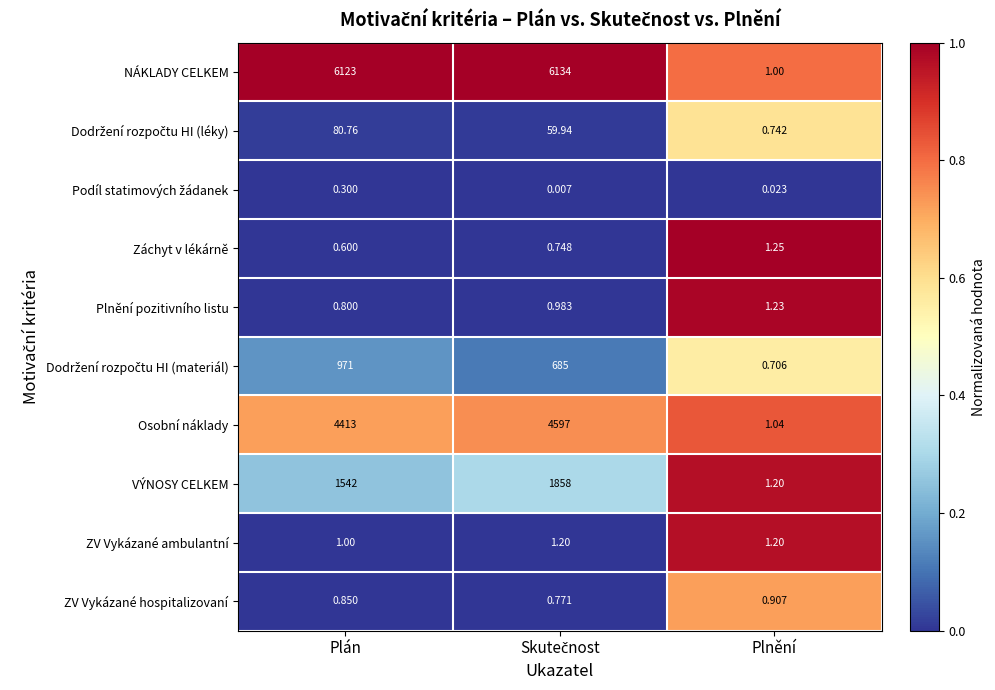

Which category has the lowest value in the Plnění pozitivního listu series?

Plán